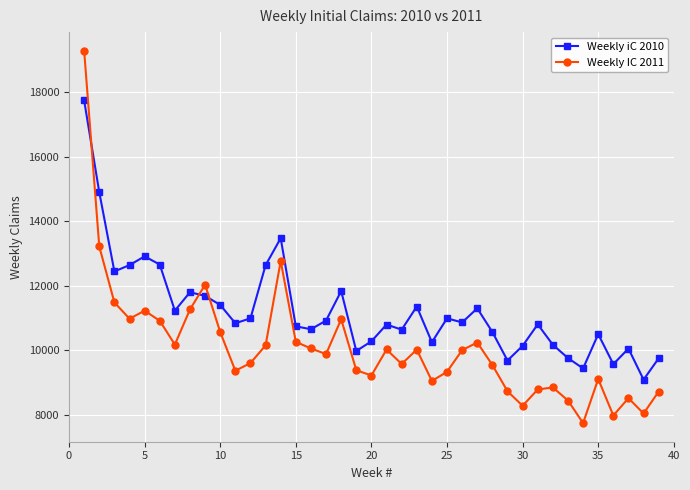

Does the chart have visible grid lines?

Yes